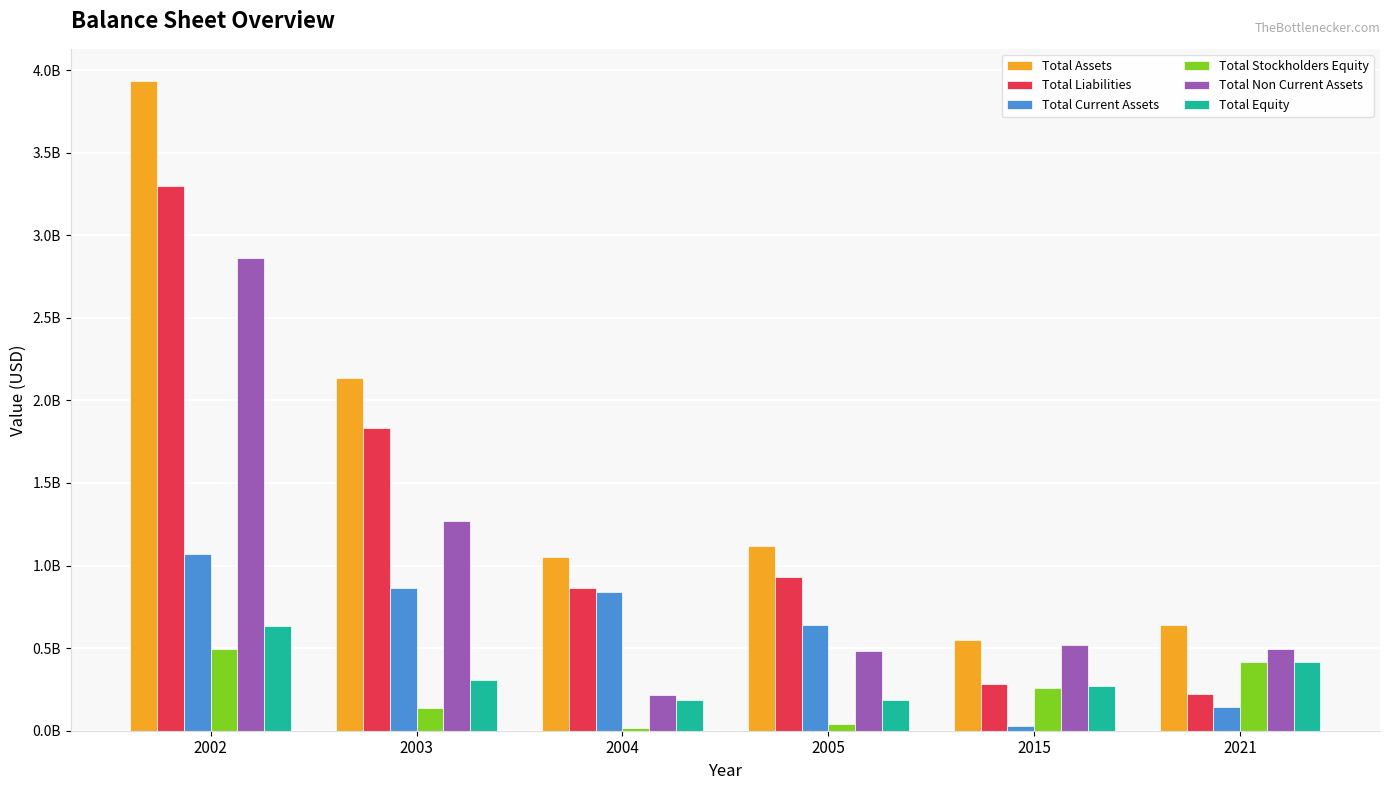

The value of Total Current Assets at 2005 is 868893806. True or false?

False